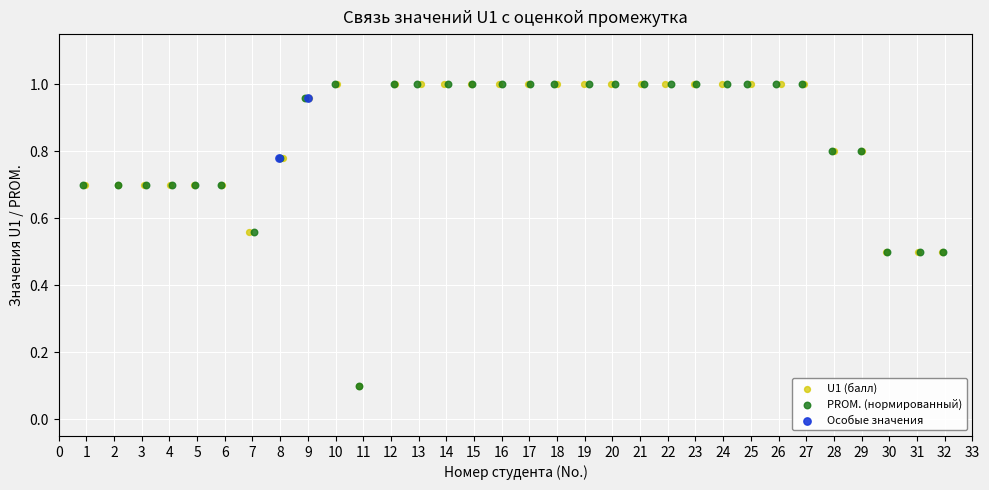

What are all the series names shown in the legend?

U1 (балл), PROM. (нормированный), Особые значения